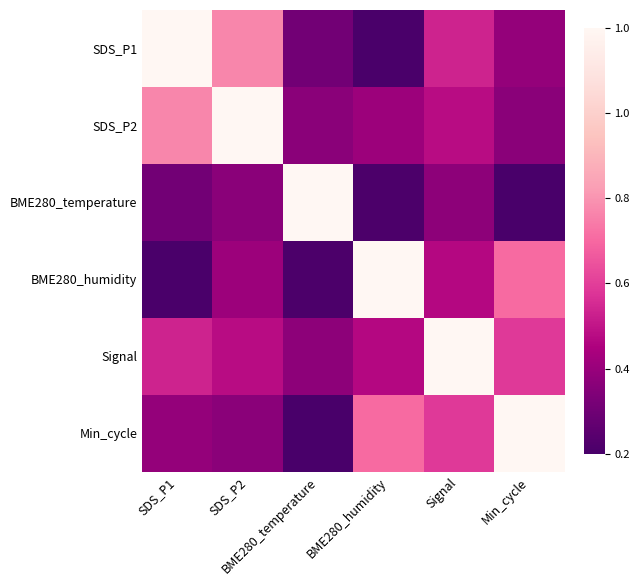

What is the difference between the highest and lowest values at SDS_P2?

0.8